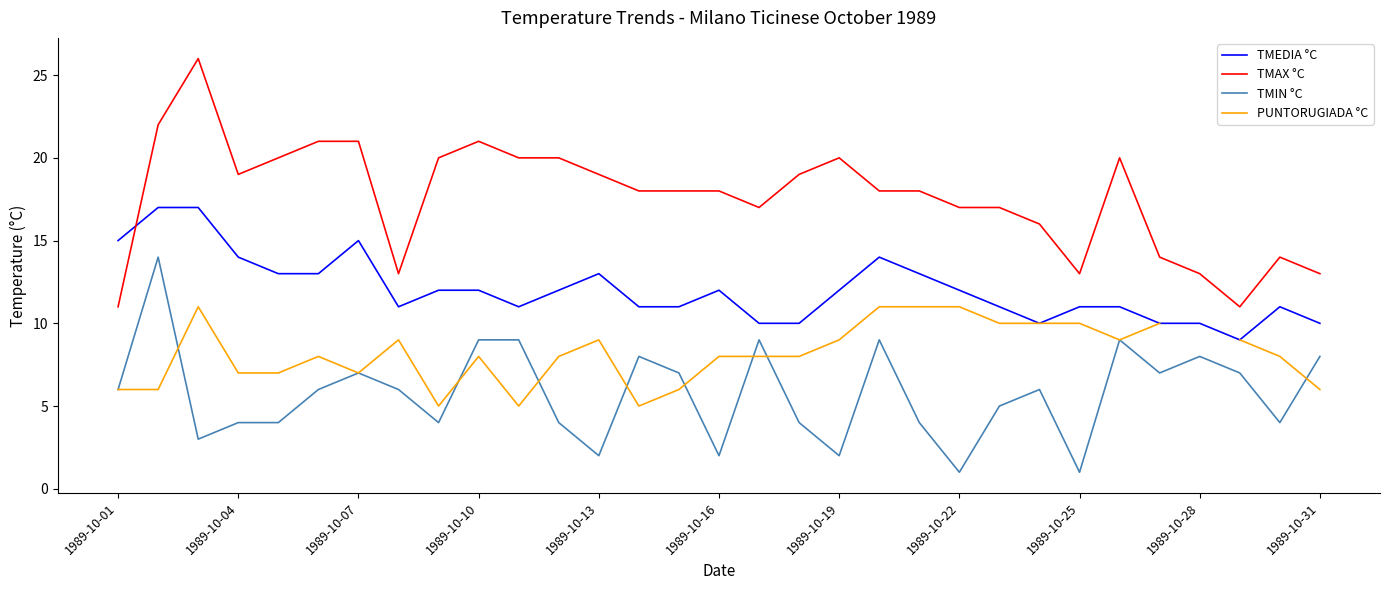

At how many categories does at least one series exceed 12?

30